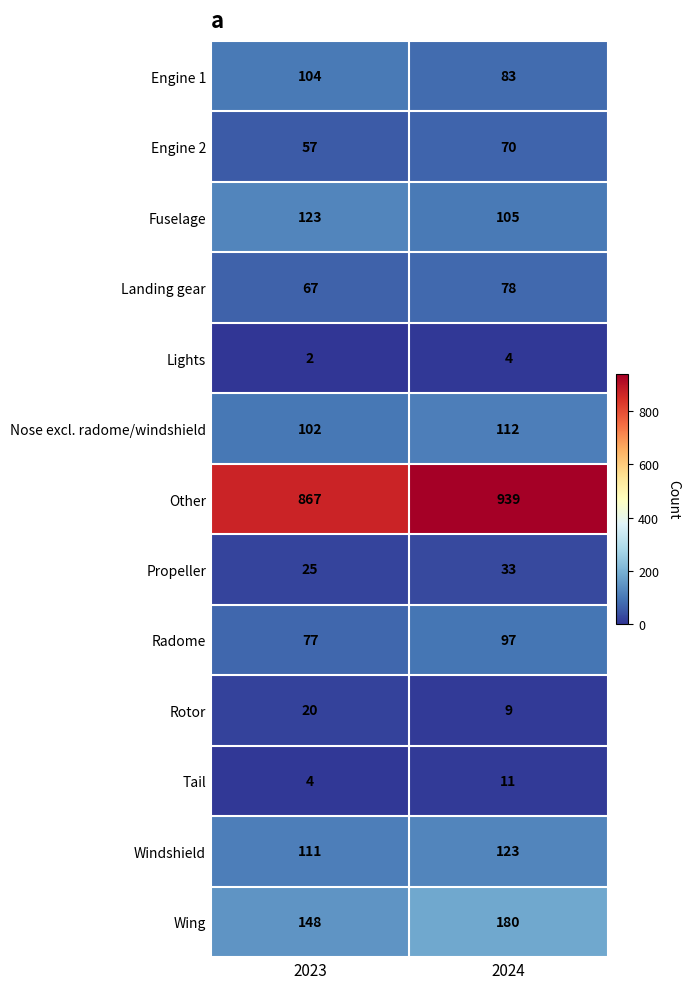

True or false: Windshield has a value of 123 at 2024.

True